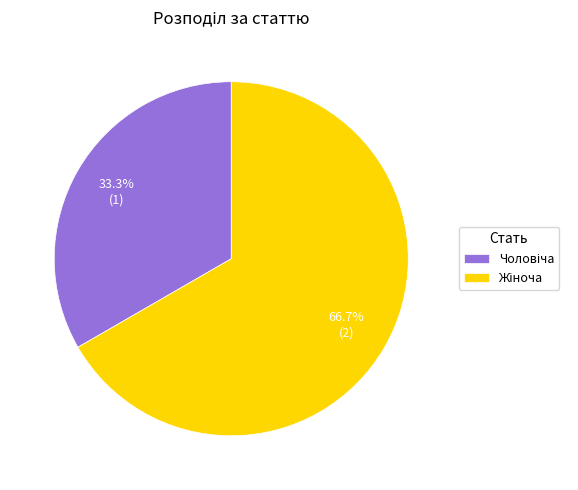

Is there a majority slice in this chart?

Yes